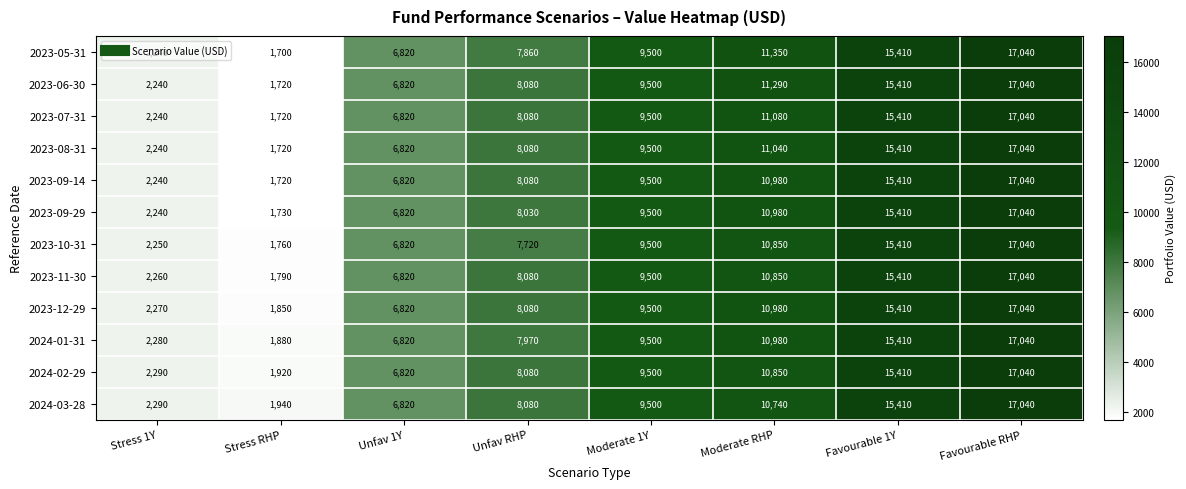

Is it true that 2024-01-31 equals 15410 at Favourable 1Y?

True